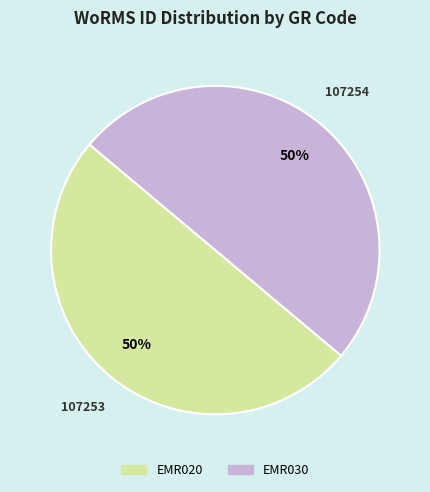

To the nearest percent, what percentage of the pie is EMR030?

50%